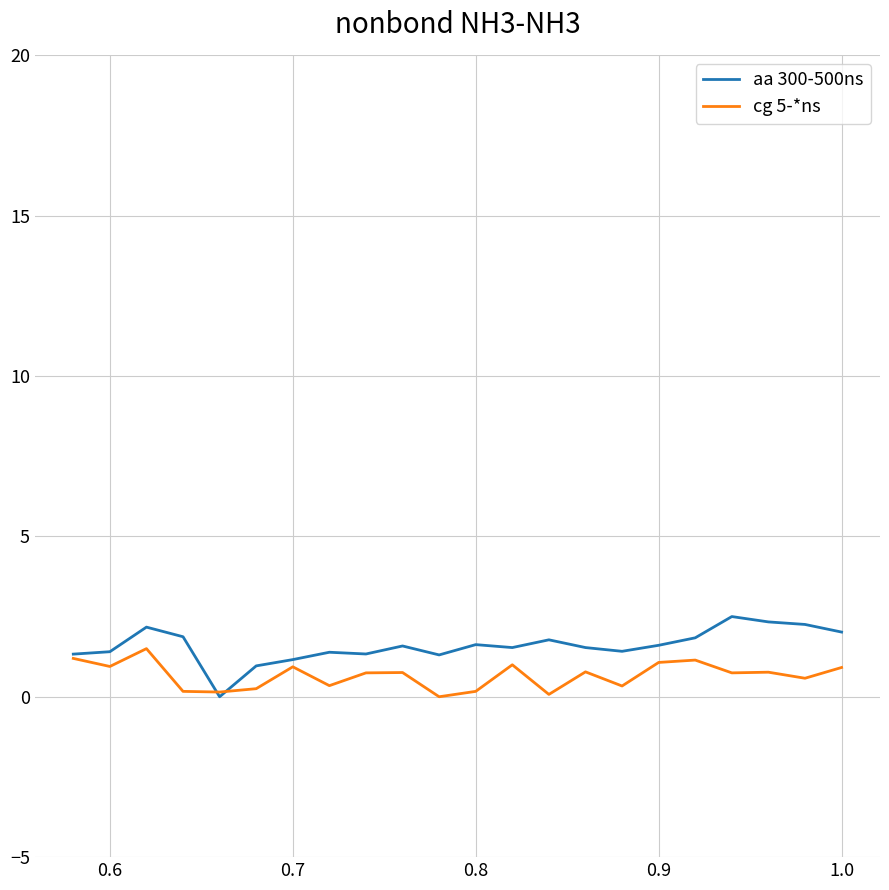

Which series has the largest range (max minus min)?

aa 300-500ns